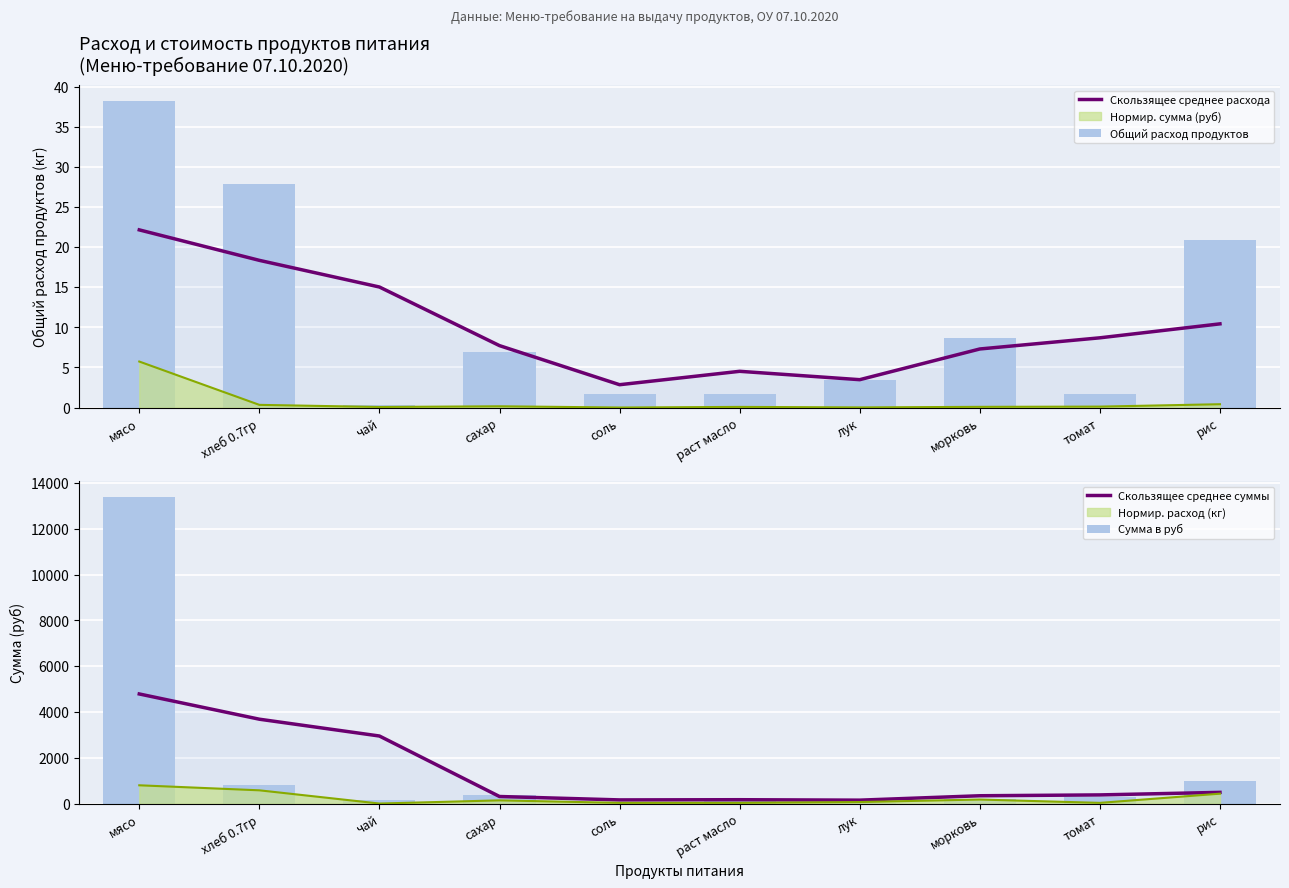

At how many categories does at least one series exceed 2187?

3